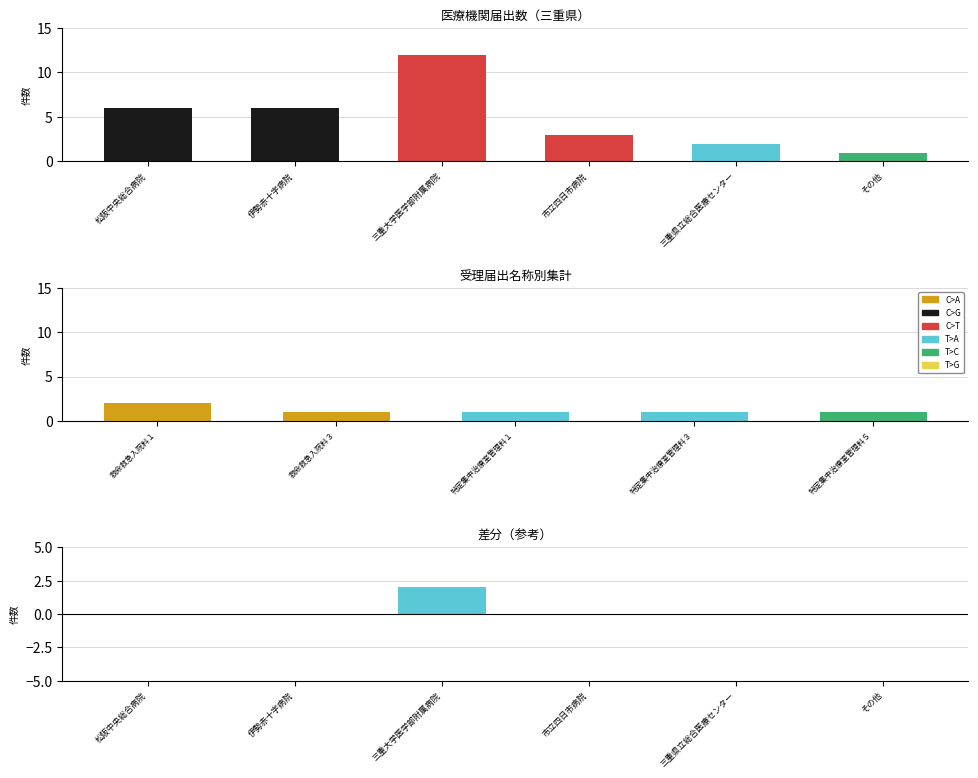

List the labels in order of 病院別件数 value, largest first.

三重大学医学部附属病院, 松阪中央総合病院, 伊勢赤十字病院, 市立四日市病院, 三重県立総合医療センター, その他